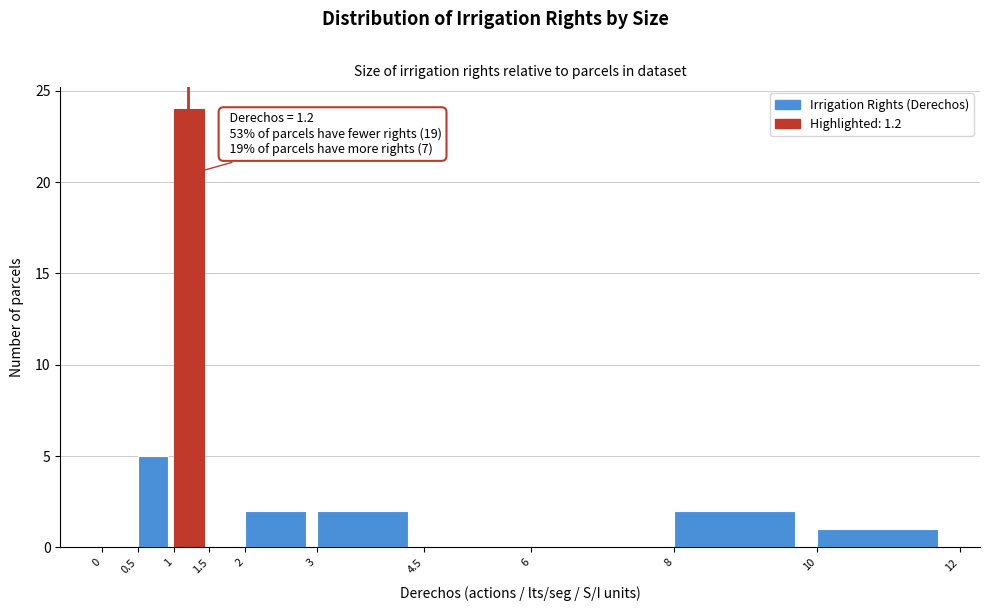

Over which range of the x-axis is the bar tallest?

1 to 1.5